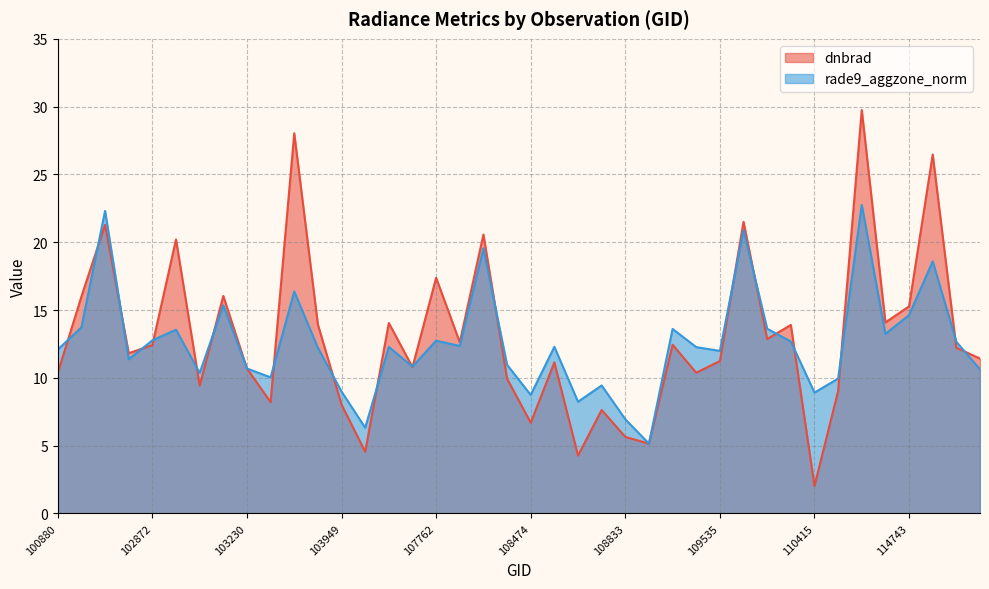

How many data points in rade9_aggzone_norm are above 12?

23